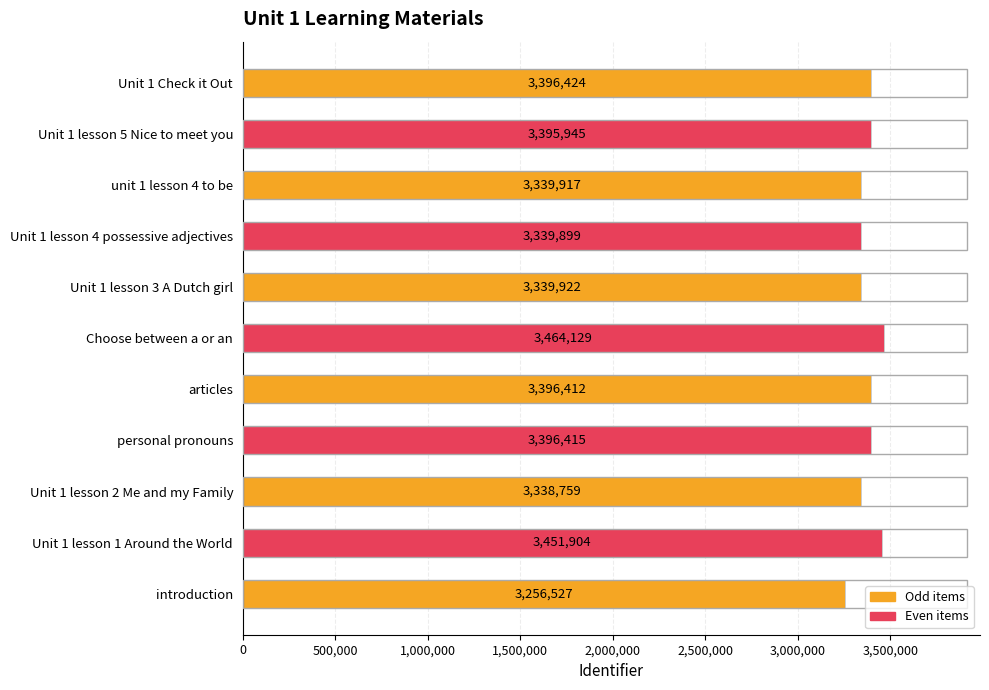

Where is the data nearest to the value 3360328?

Unit 1 lesson 3 A Dutch girl